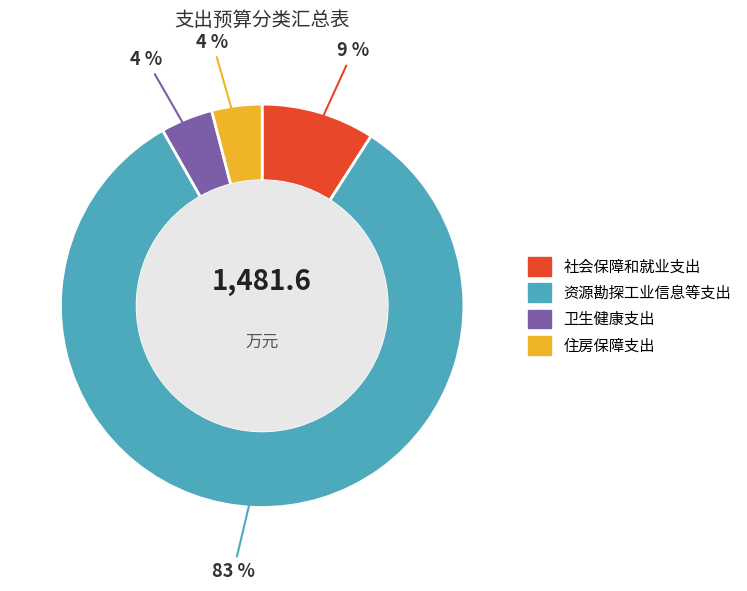

The 住房保障支出 slice represents 4% of the pie. True or false?

True